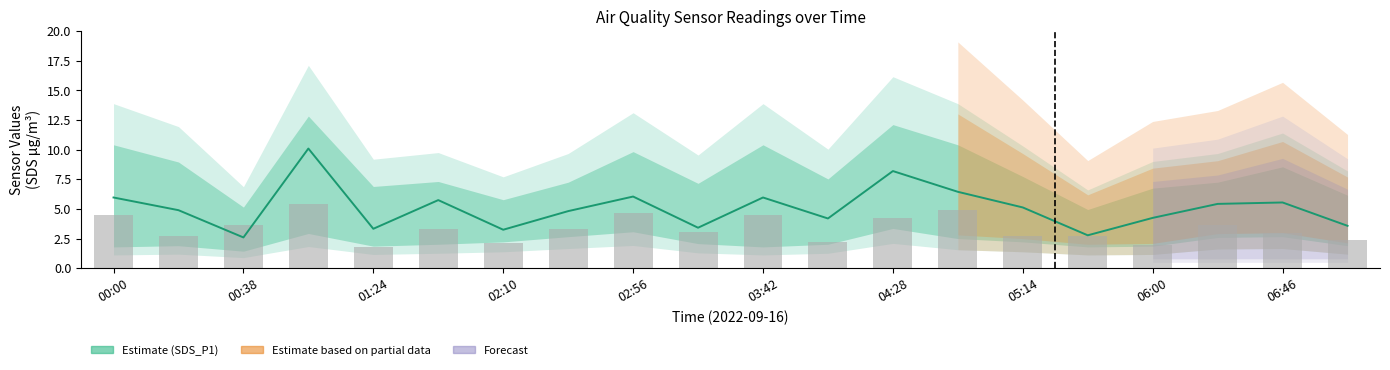

How many data points in SDS_P2 (bars) are less than 3?

8